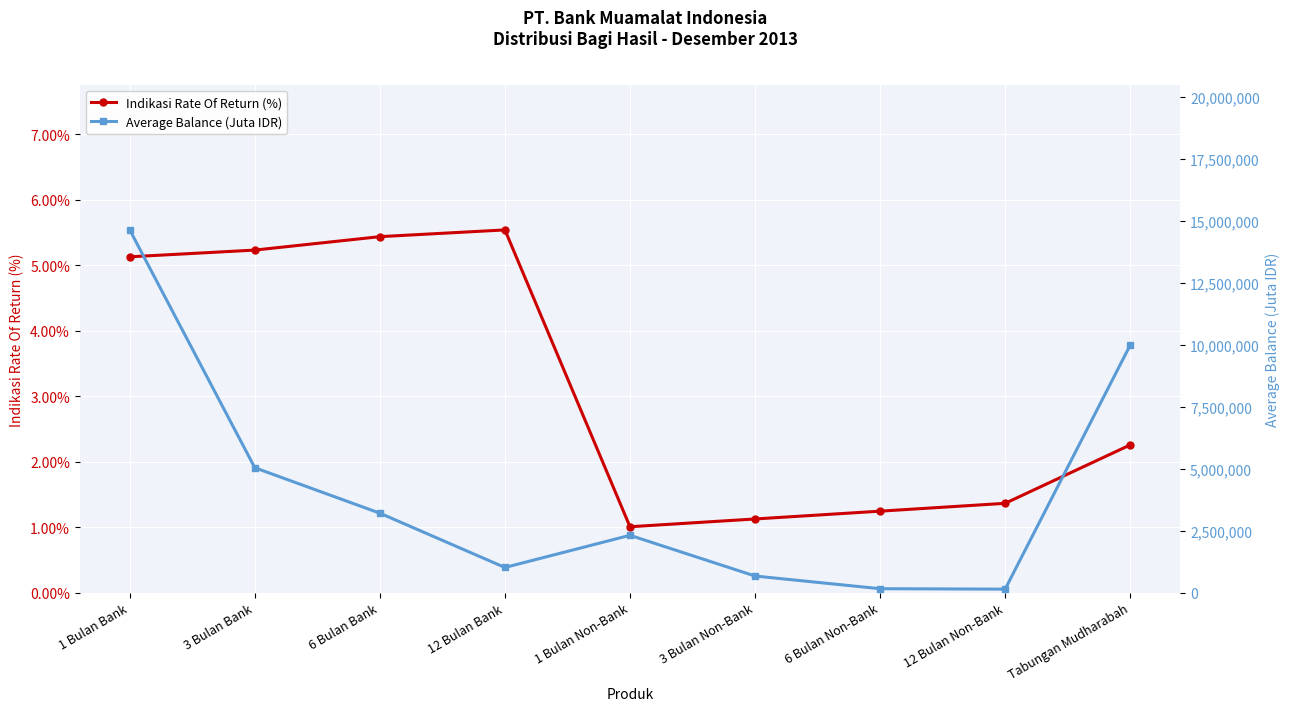

True or false: Indikasi Rate Of Return (%) and Average Balance (Juta IDR) cross at least once.

False